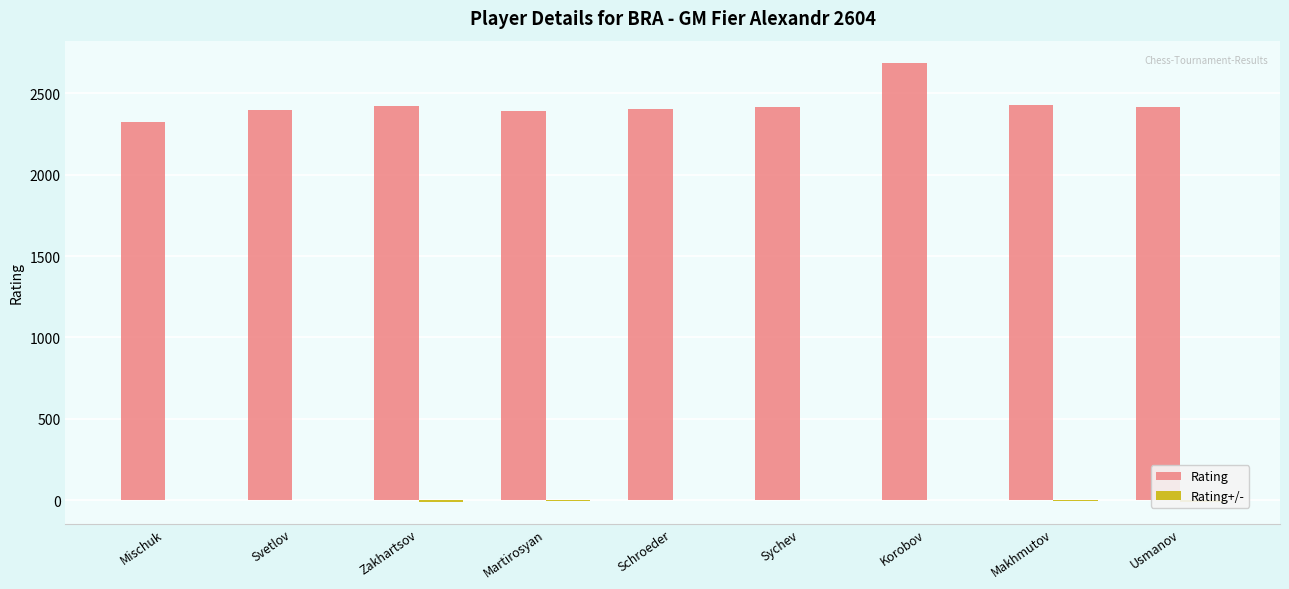

What is the sum of the Rating+/- values at Korobov and Schroeder?

3.5